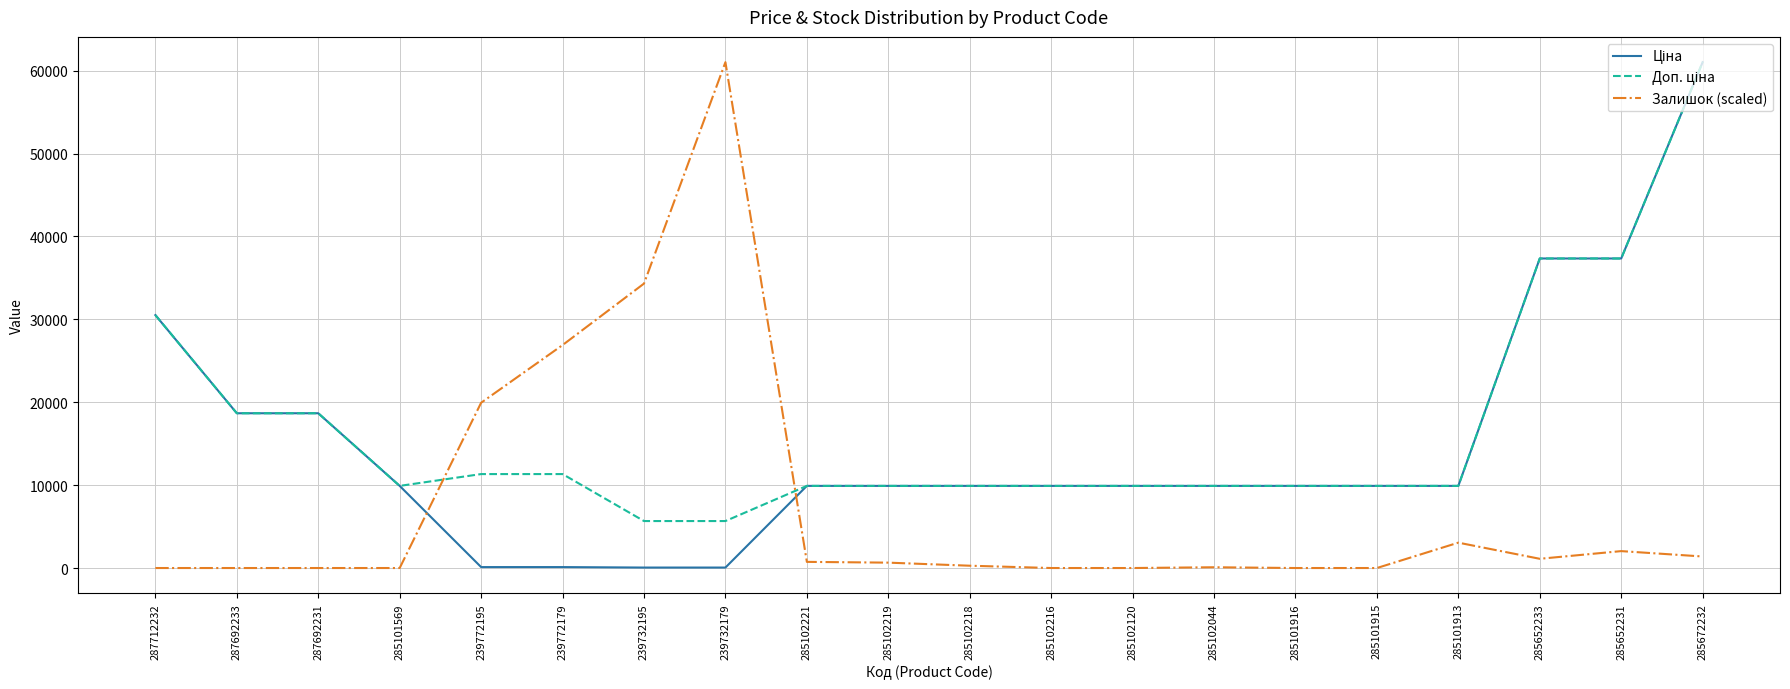

What is the spread (max minus min) of values at 285652231?

35302.7